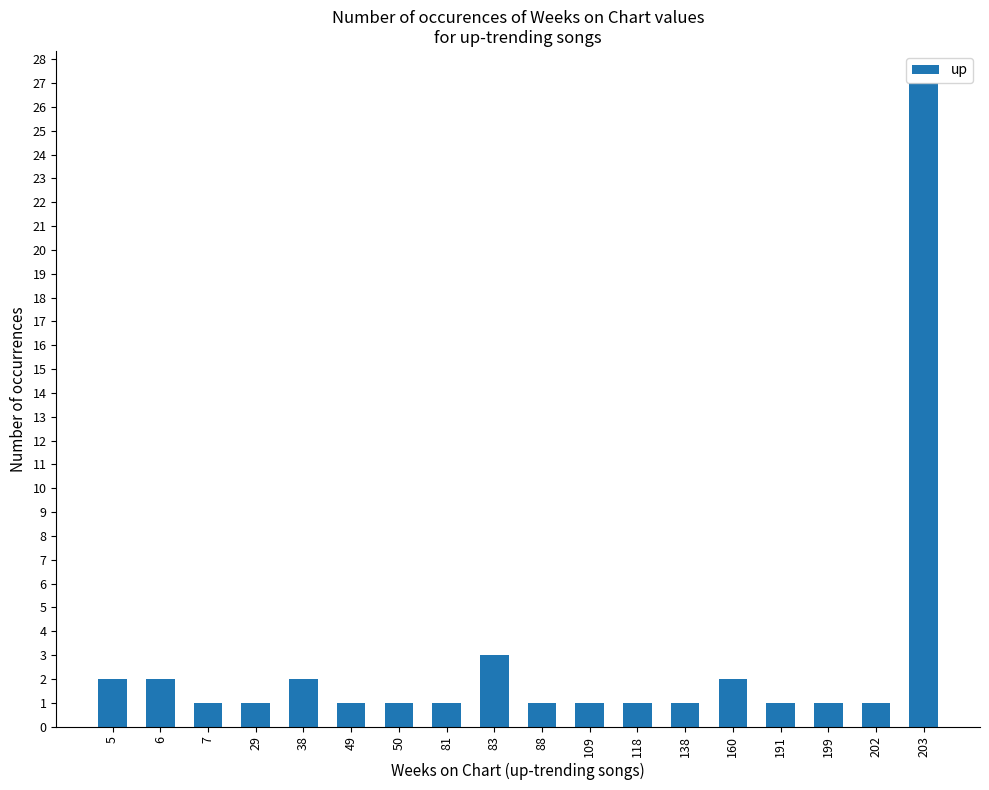

What is the difference between the maximum and minimum values?

26